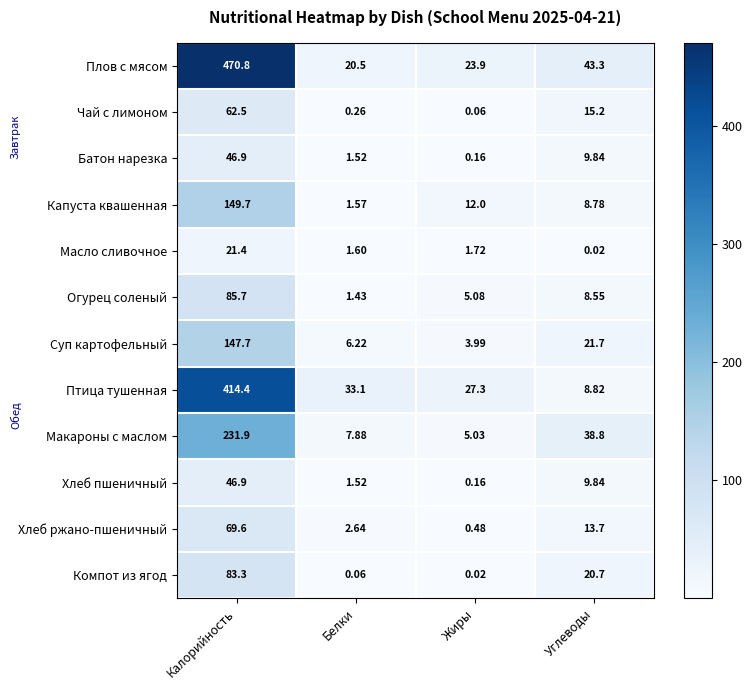

Count the number of data series in this chart.

12